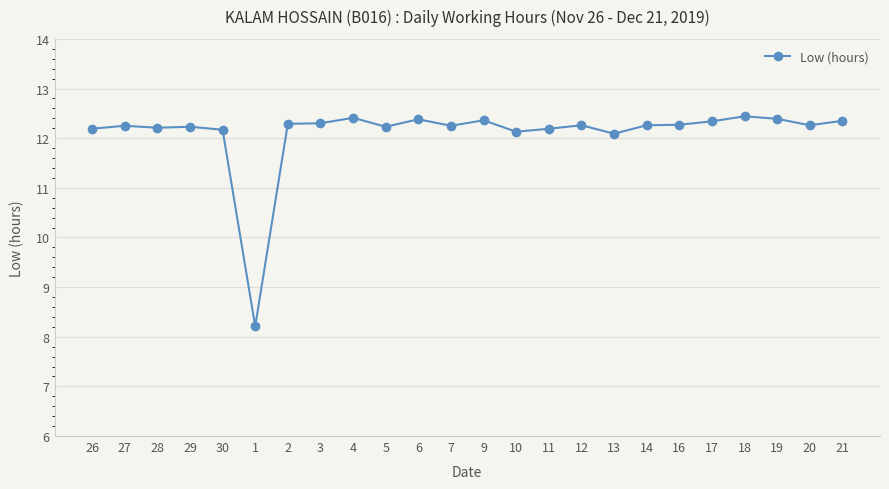

At which category does the chart reach its minimum across all series?

1